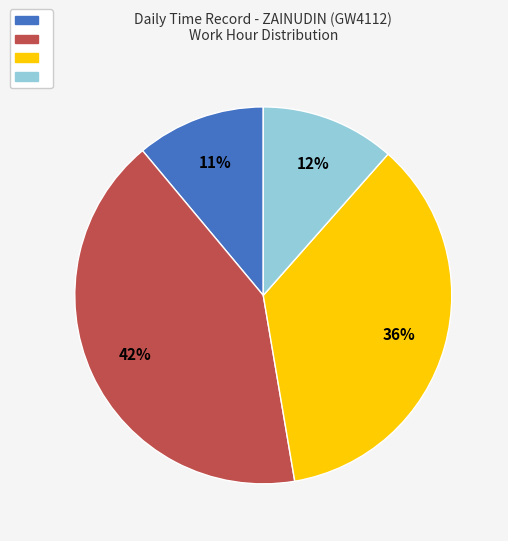

Is there any slice that represents more than half of the pie?

No